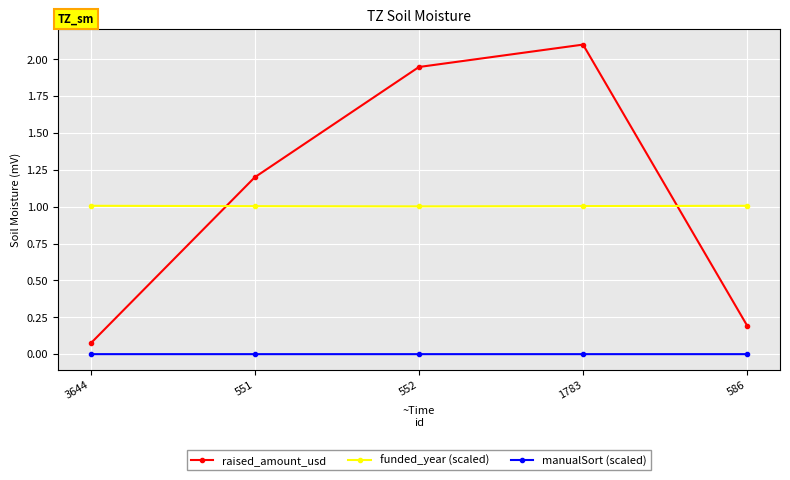

Between which two adjacent categories do funded_year (scaled) and raised_amount_usd first intersect?

3644 and 551